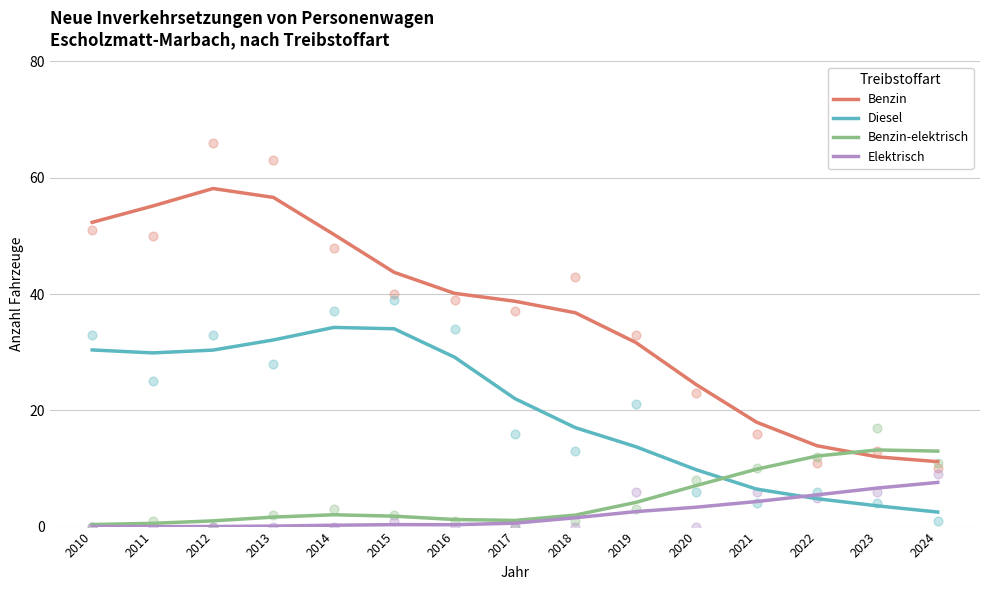

Which series has the largest total across all categories?

Benzin